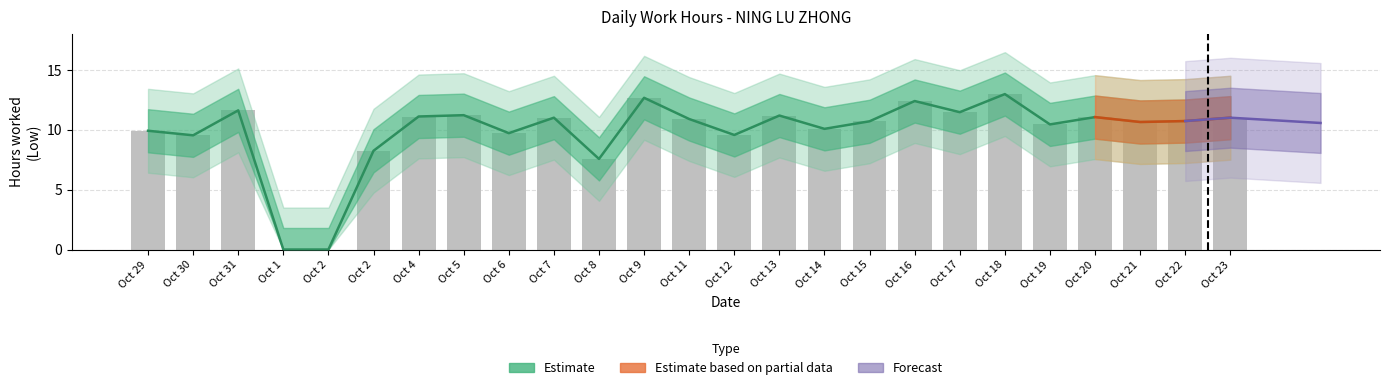

At which label is the value closest to 6?

Oct 8